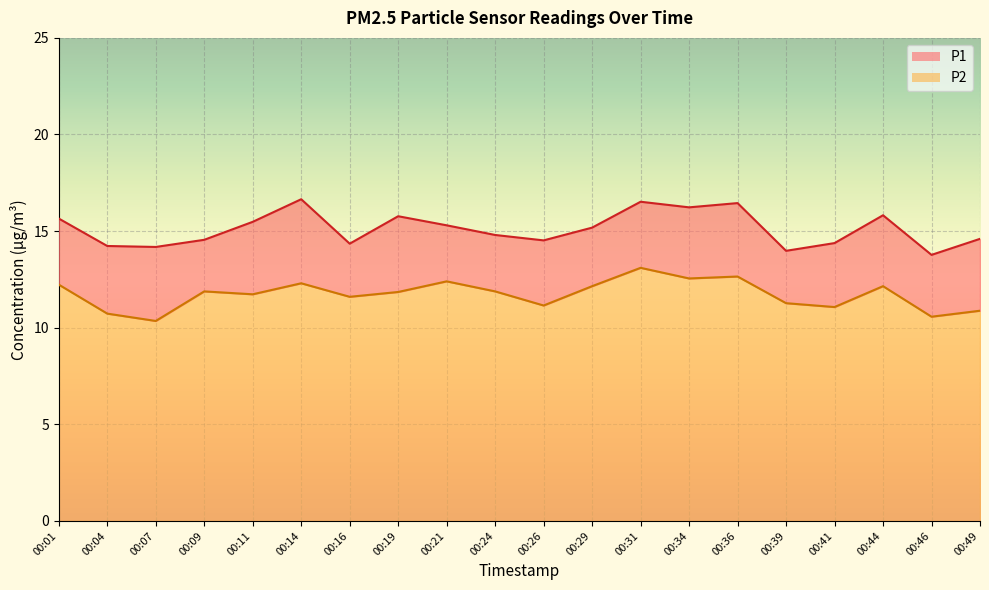

What is the approximate value of P2 at 00:21?

12.4